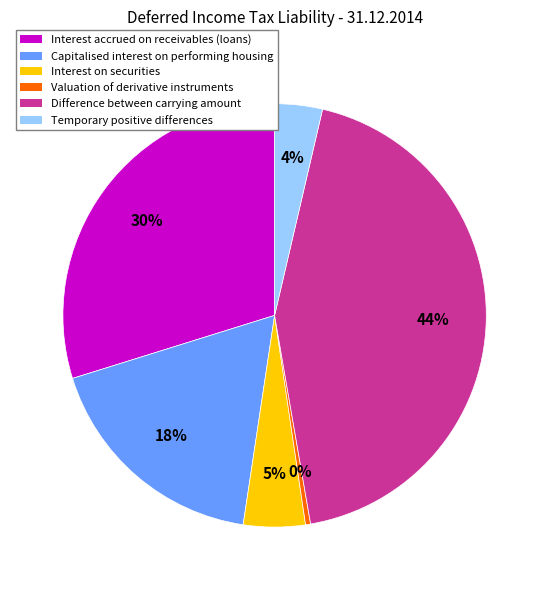

Is there a majority slice in this chart?

No